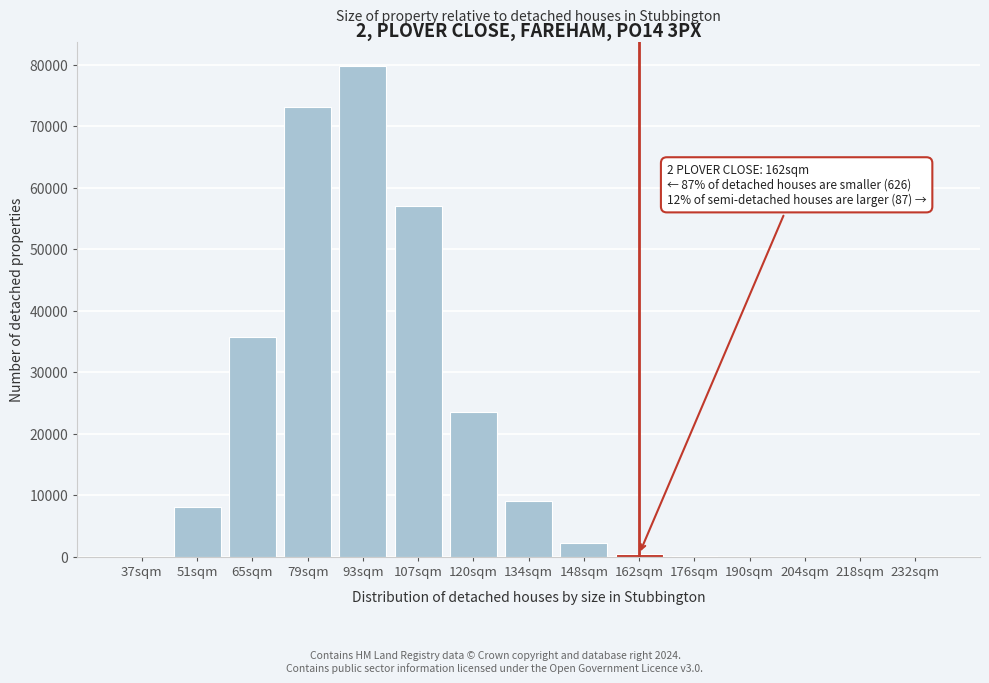

What is the change in value from 120sqm to 134sqm?

-14533